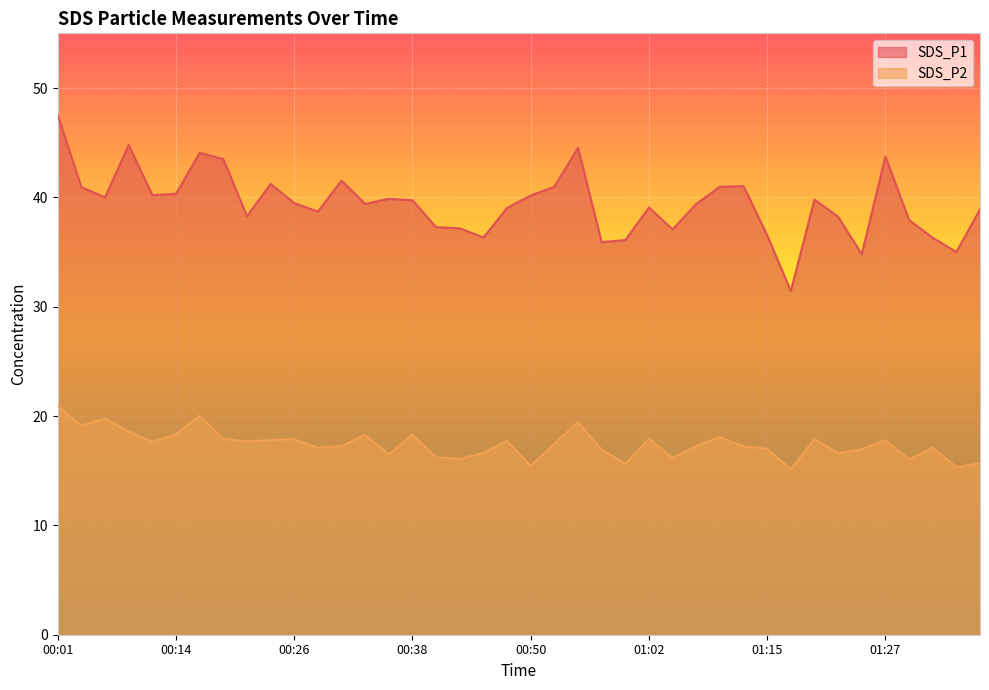

True or false: SDS_P2 and SDS_P1 cross at least once.

False